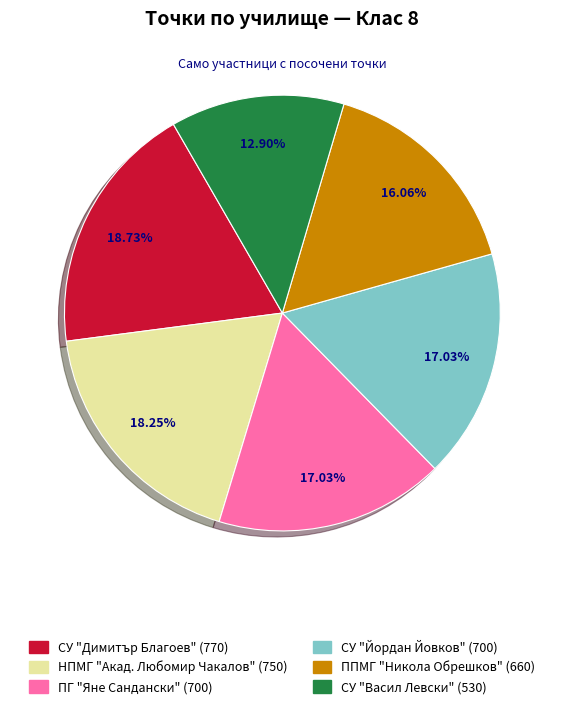

What percentage is NOT represented by ППМГ "Никола Обрешков"?

83.9%